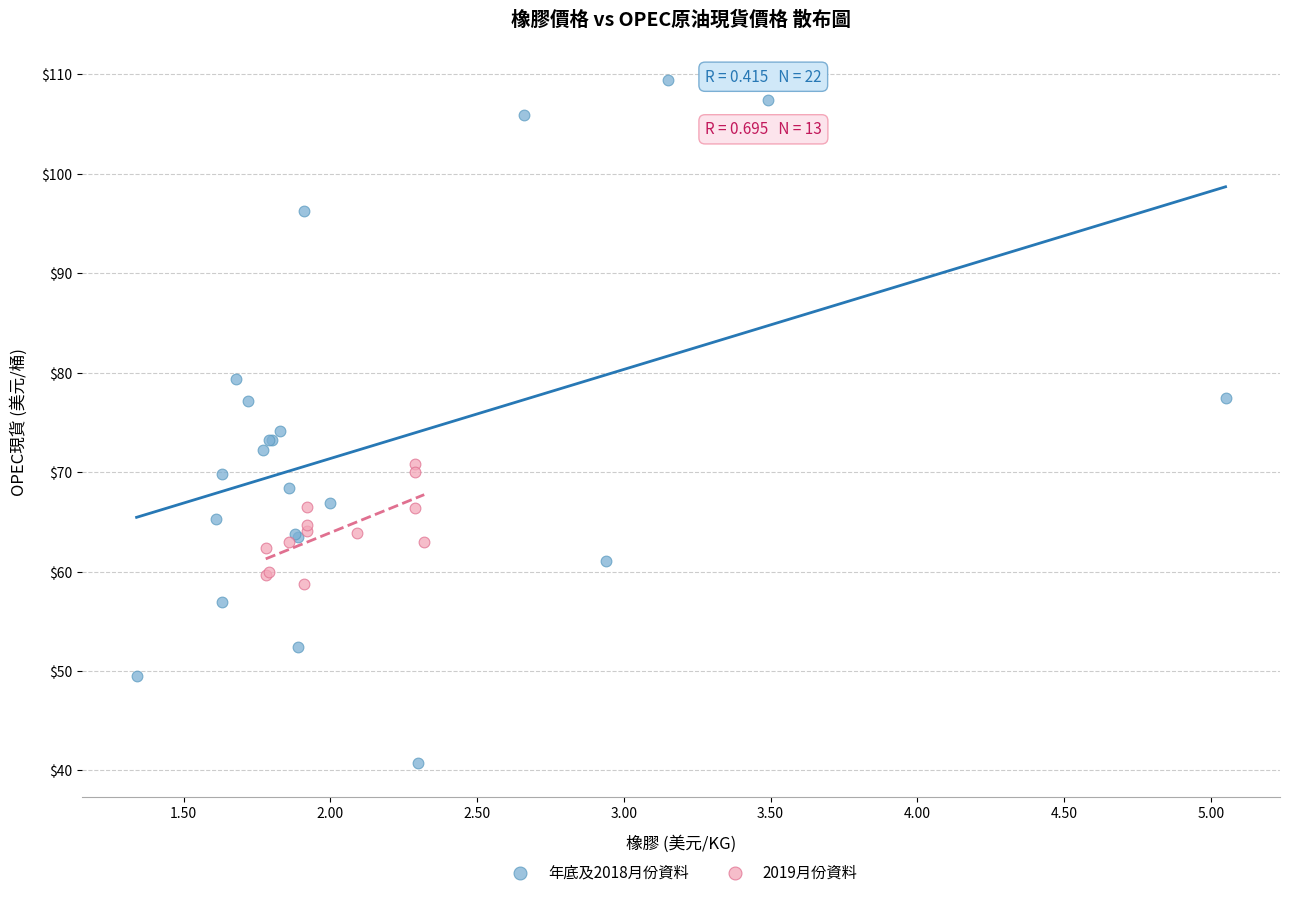

Which series contains the highest Y value?

年底及2018月份資料